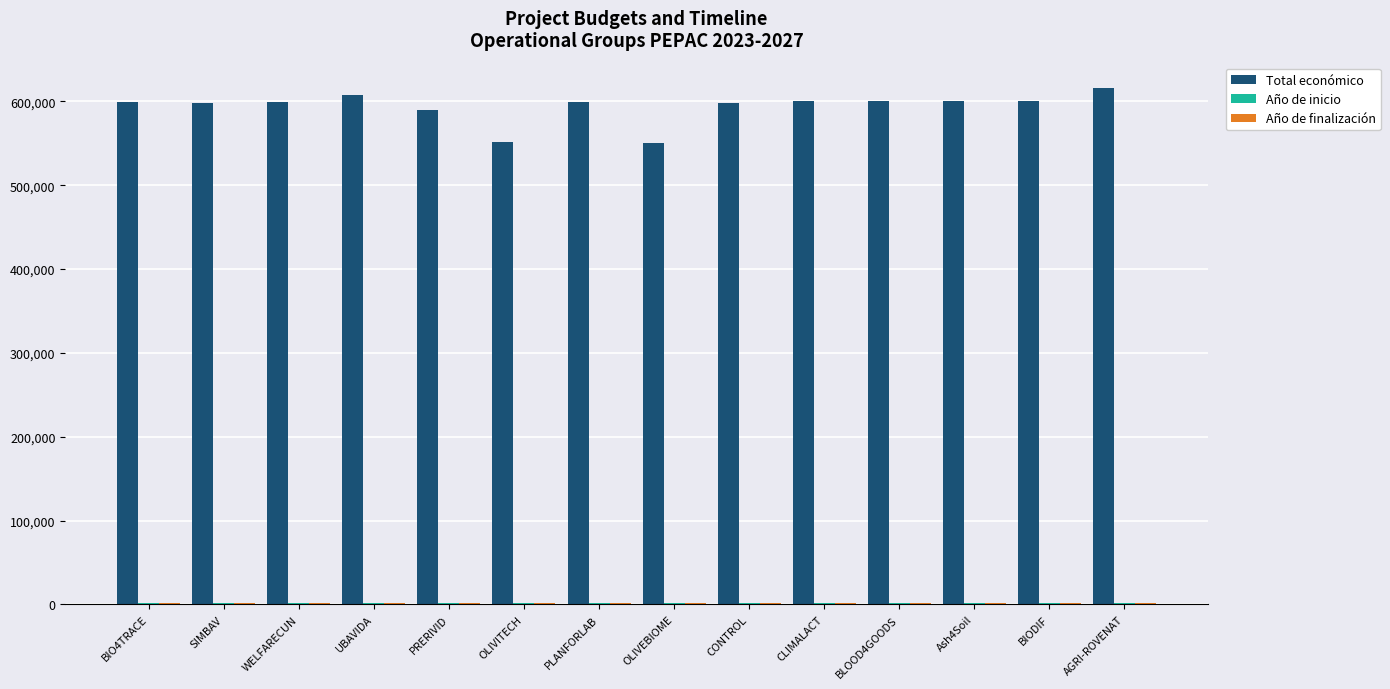

How many bars are there in each group?

3